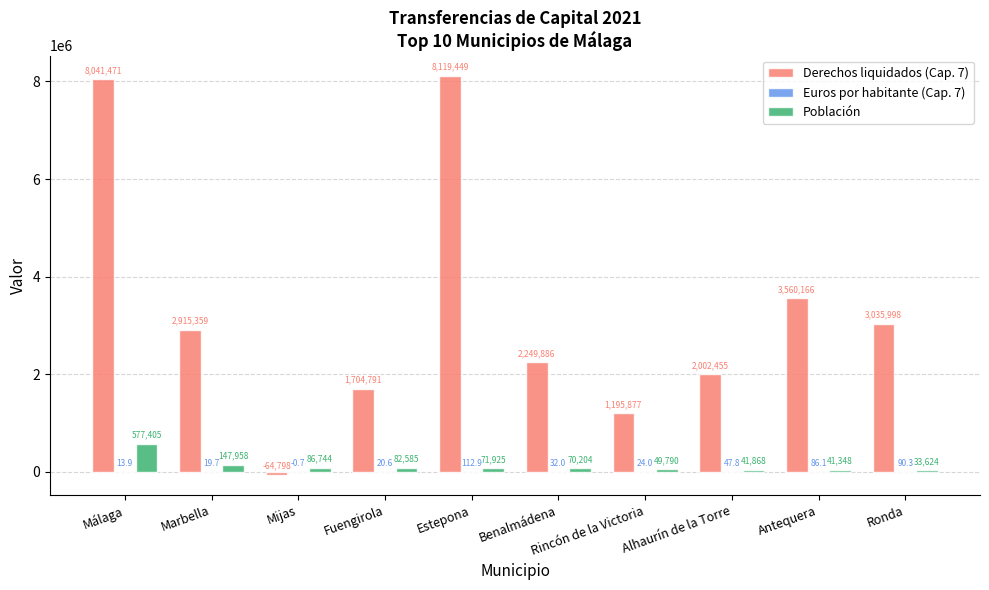

What is the greatest value displayed?

8119448.6